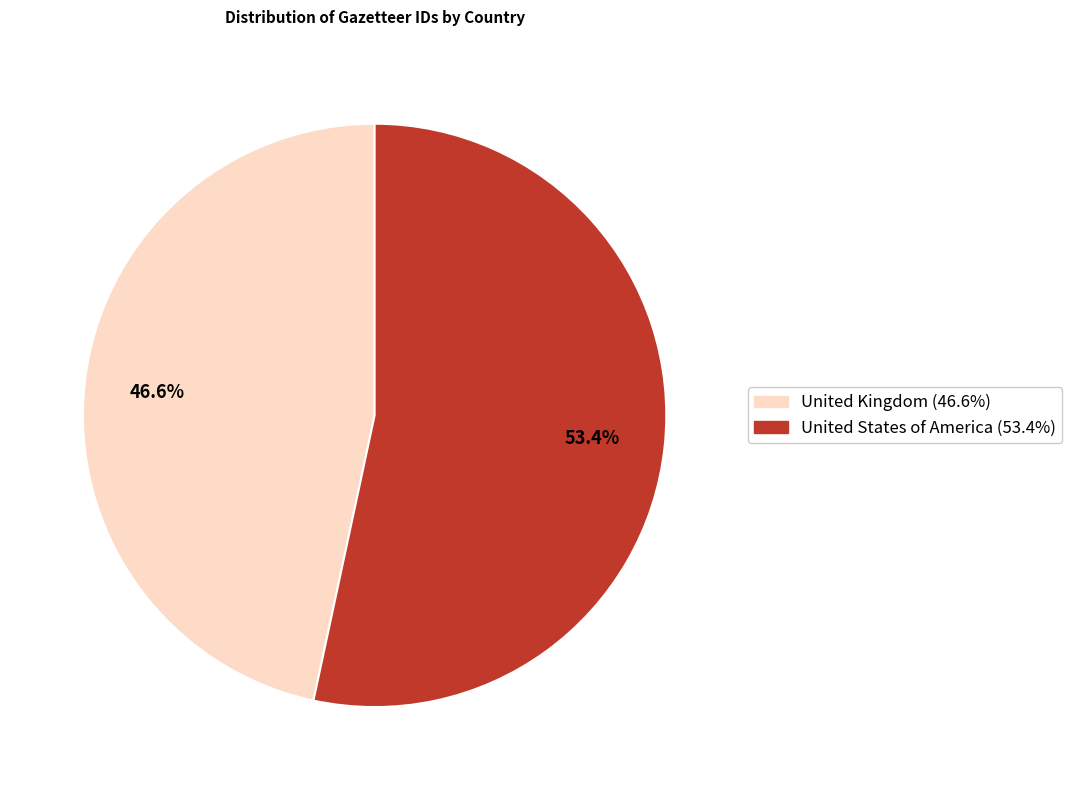

How much of the chart is everything except United States of America?

46.6%